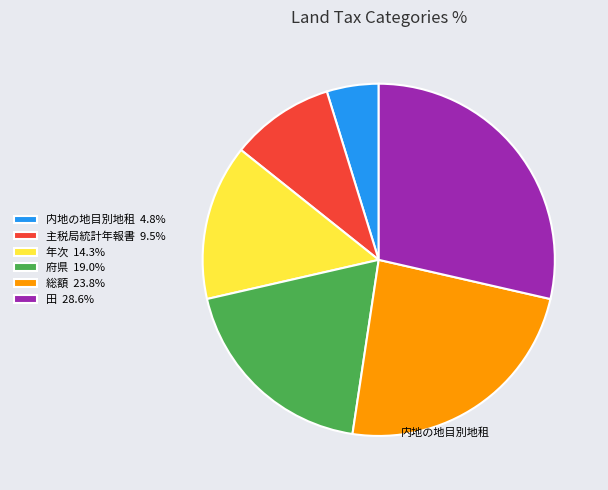

Is 年次 14.3% the majority of the pie?

No